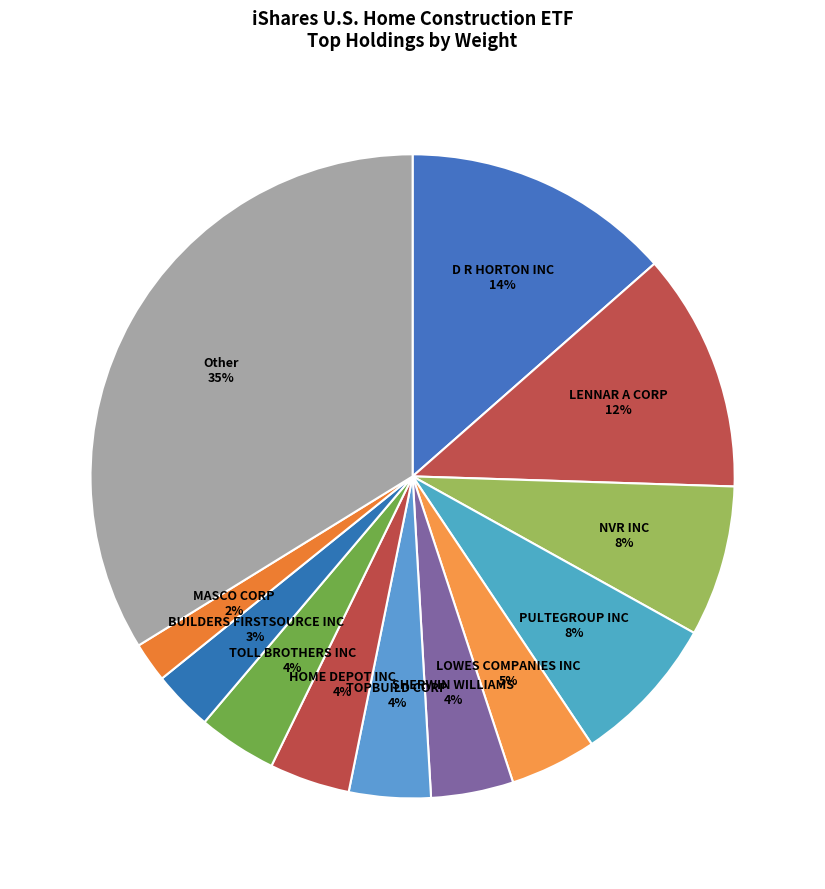

What percentage is the MASCO CORP slice, to the nearest percent?

2%